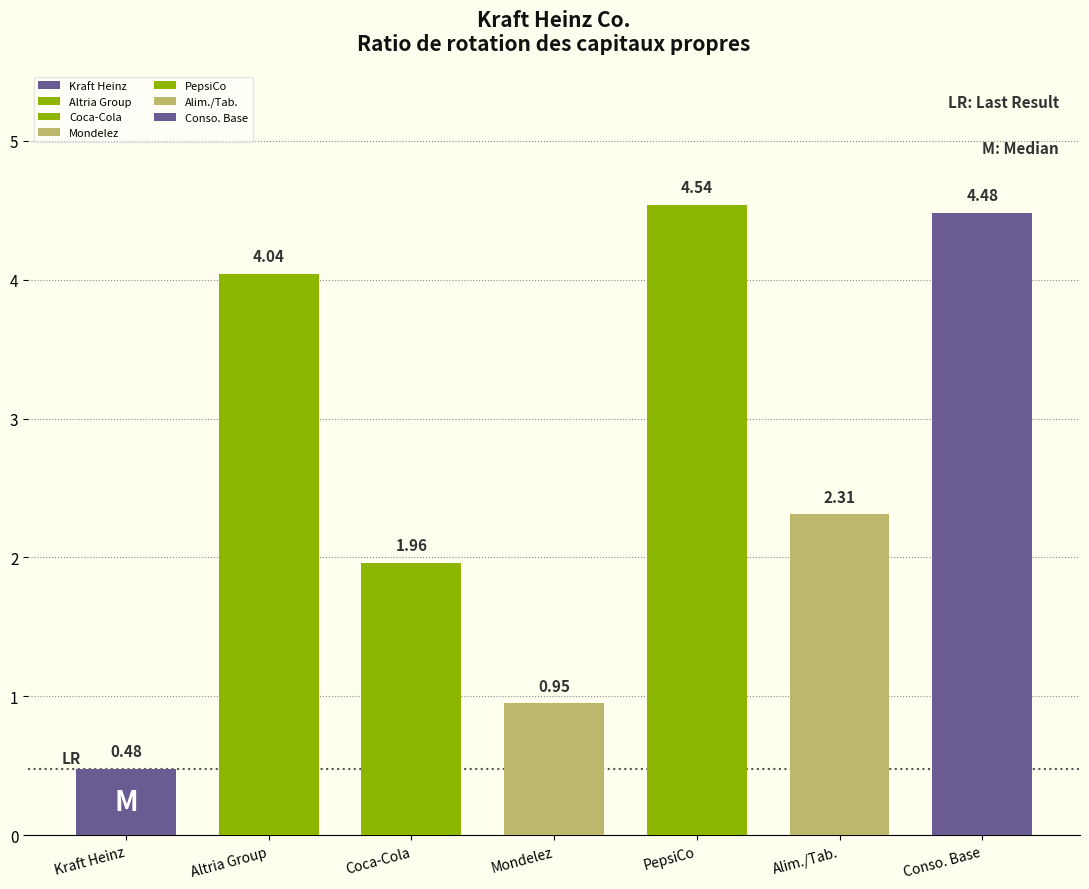

True or false: Mondelez International Inc. has a value of 0.9 at 2019-12-28.

True